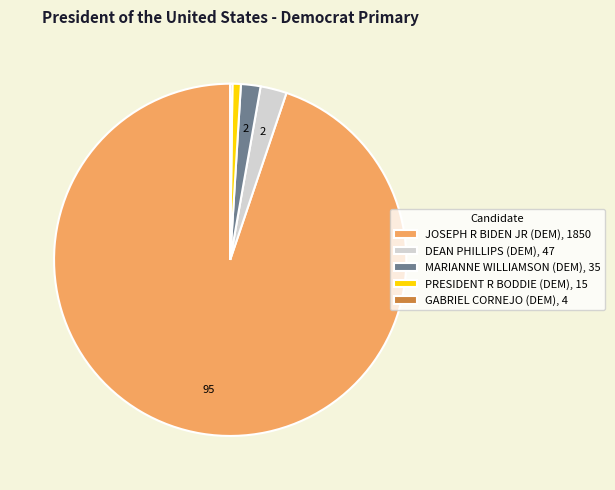

Is it true that PRESIDENT R BODDIE (DEM) is 1% of the pie?

True